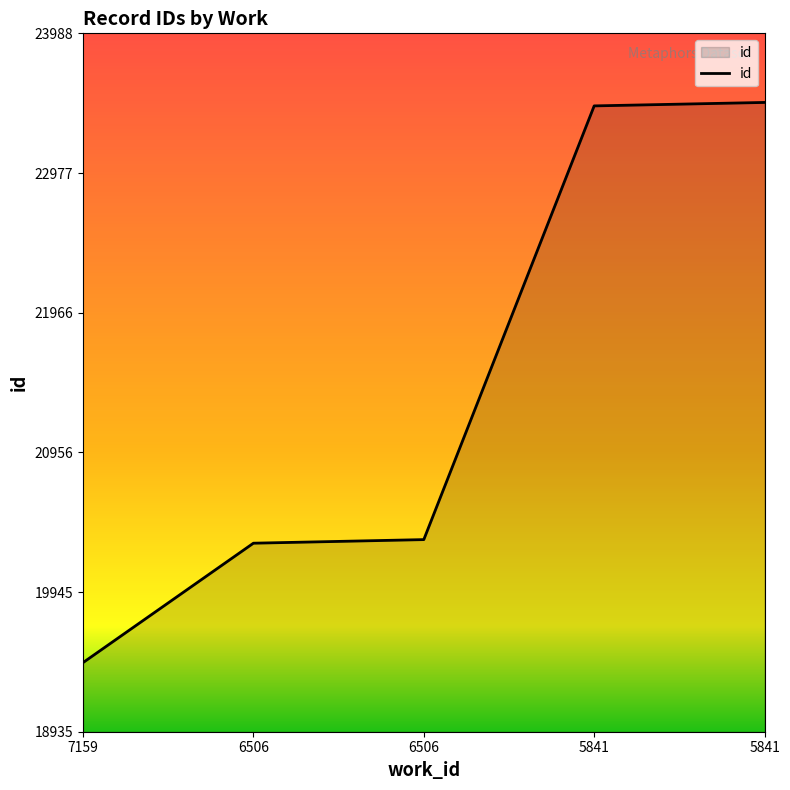

Reading right to left, transcribe all the data shown in this chart.

23488	23463	20325	20299	19435